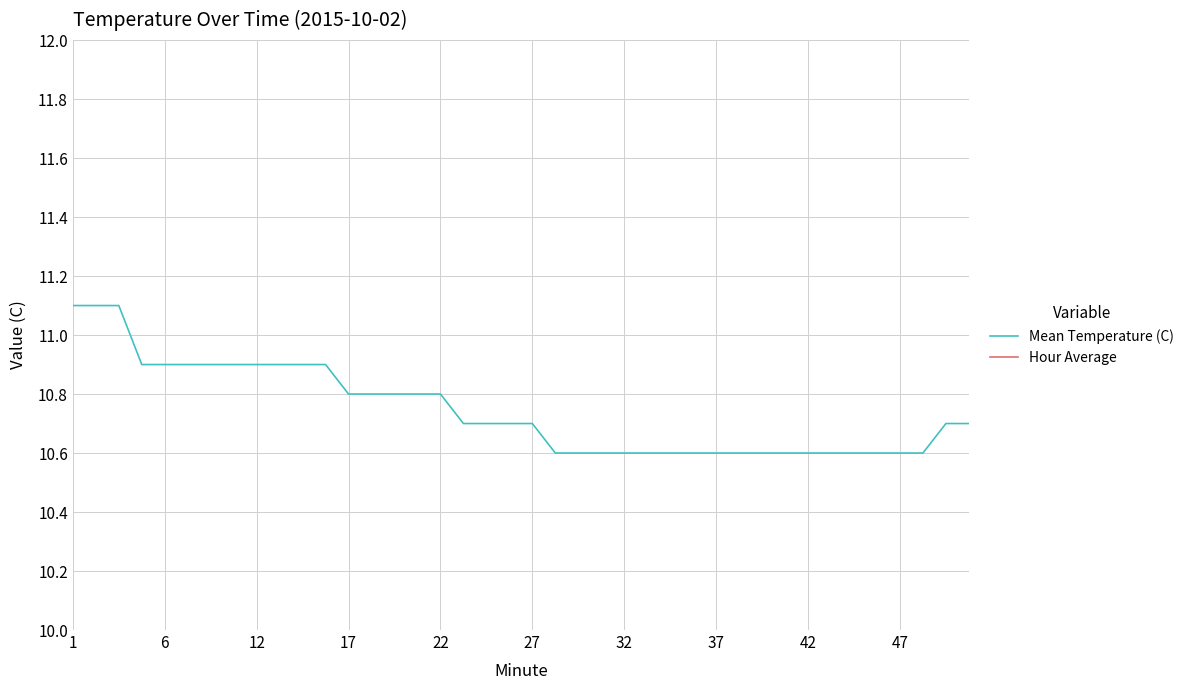

What is the lowest value of the Mean Temperature (C) series?

10.6